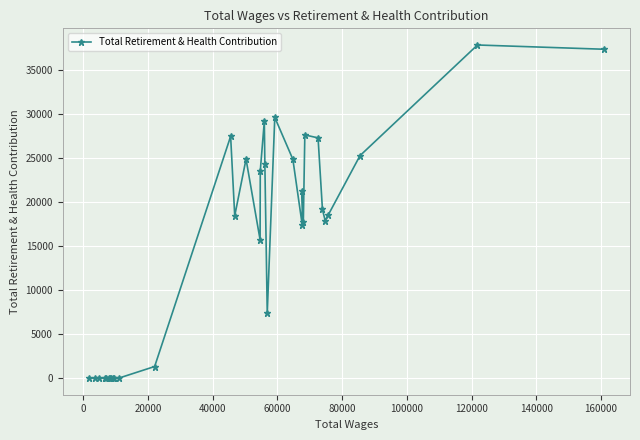

How many values are below 17898?

16